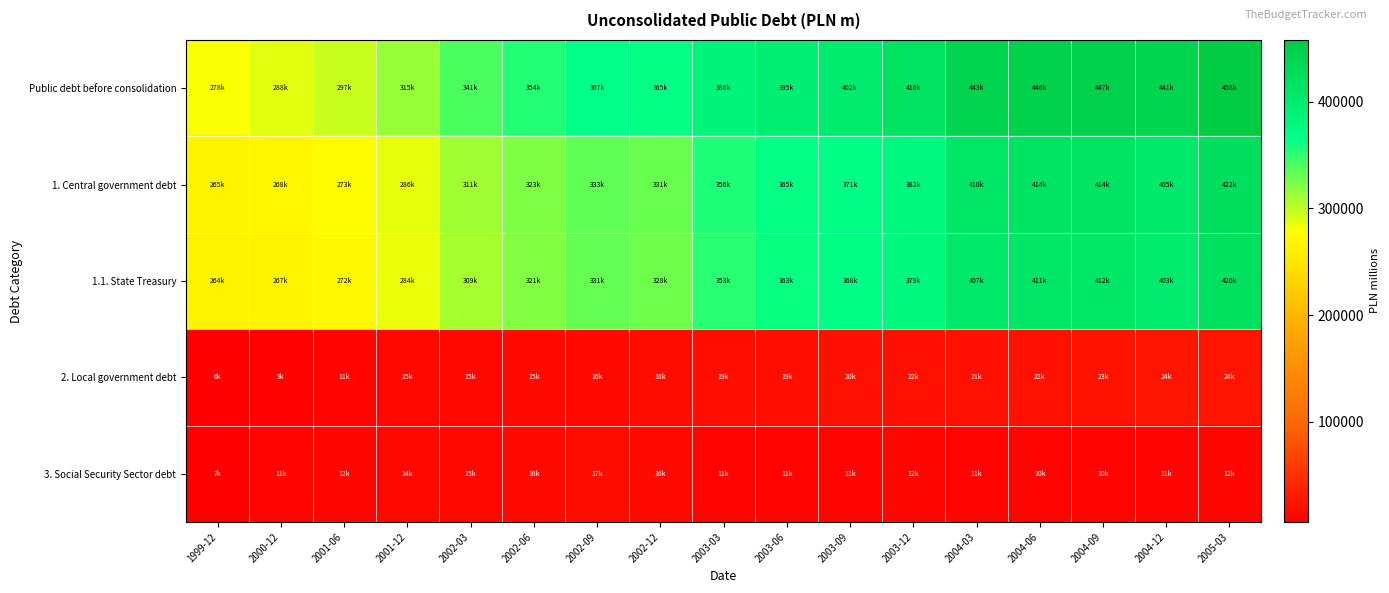

Count the number of data series in this chart.

5